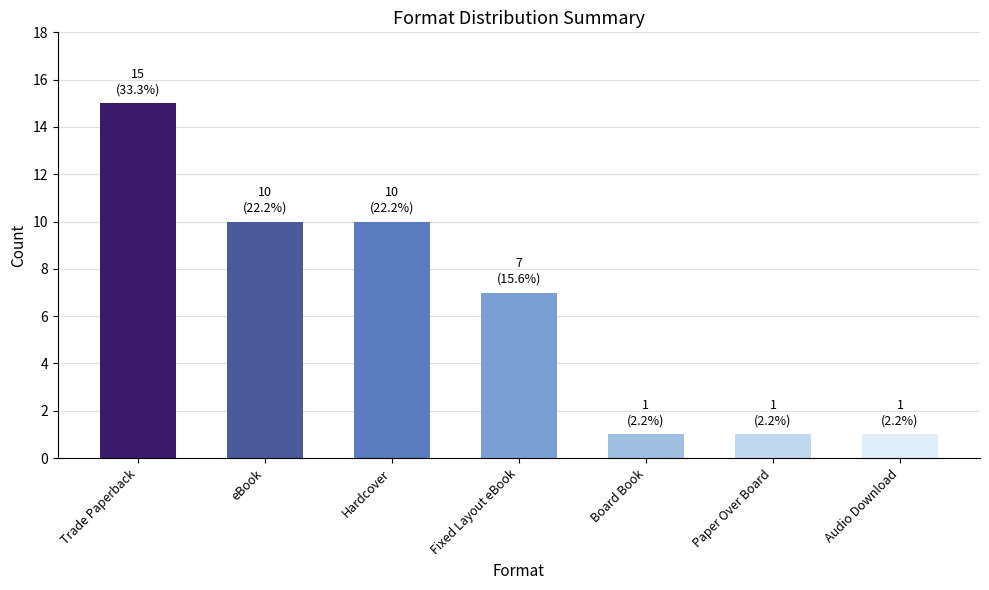

How many values are below 7?

3